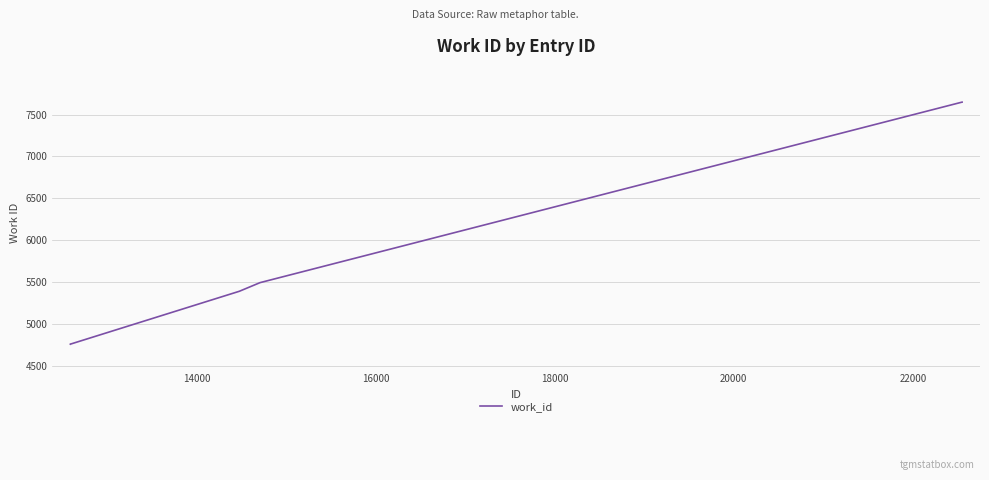

What is the minimum value shown in the chart?

4759